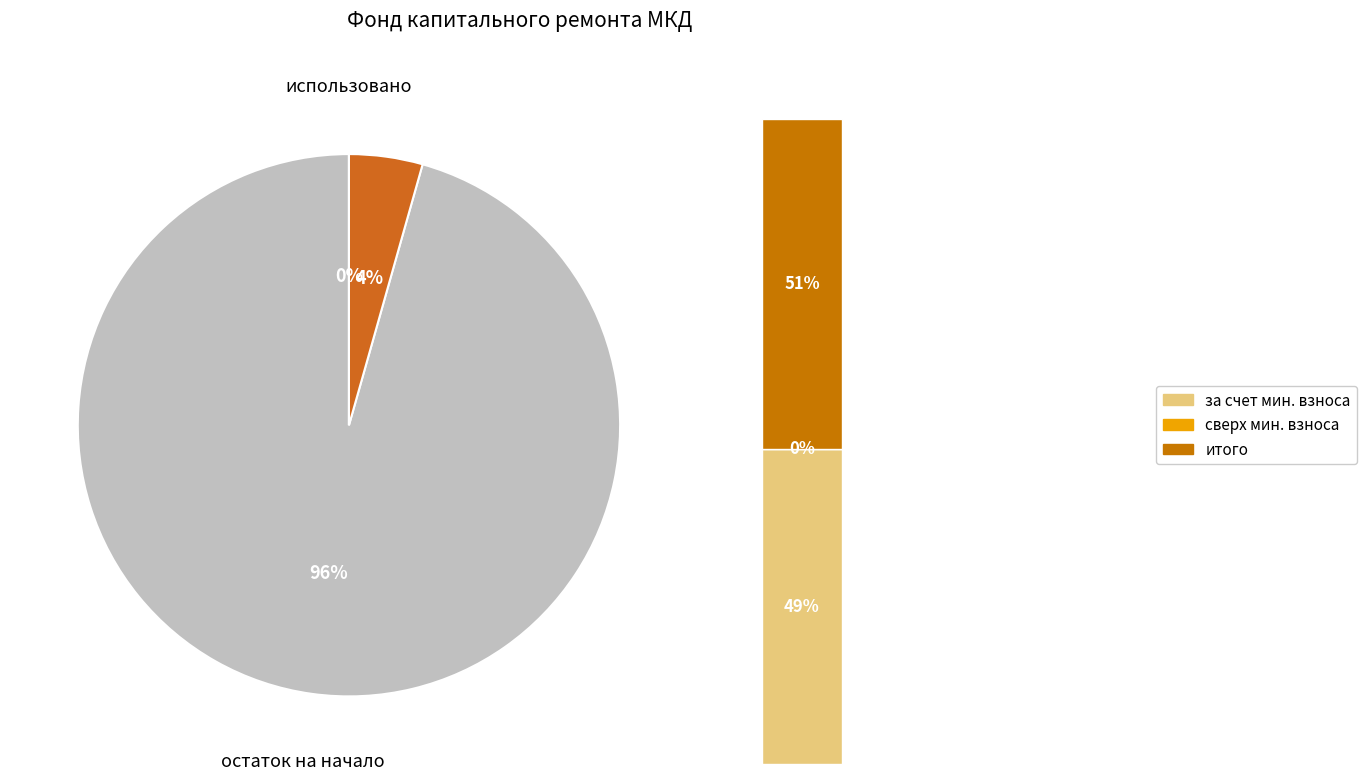

What percentage is NOT represented by поступило в отчетном периоде?

95.6%